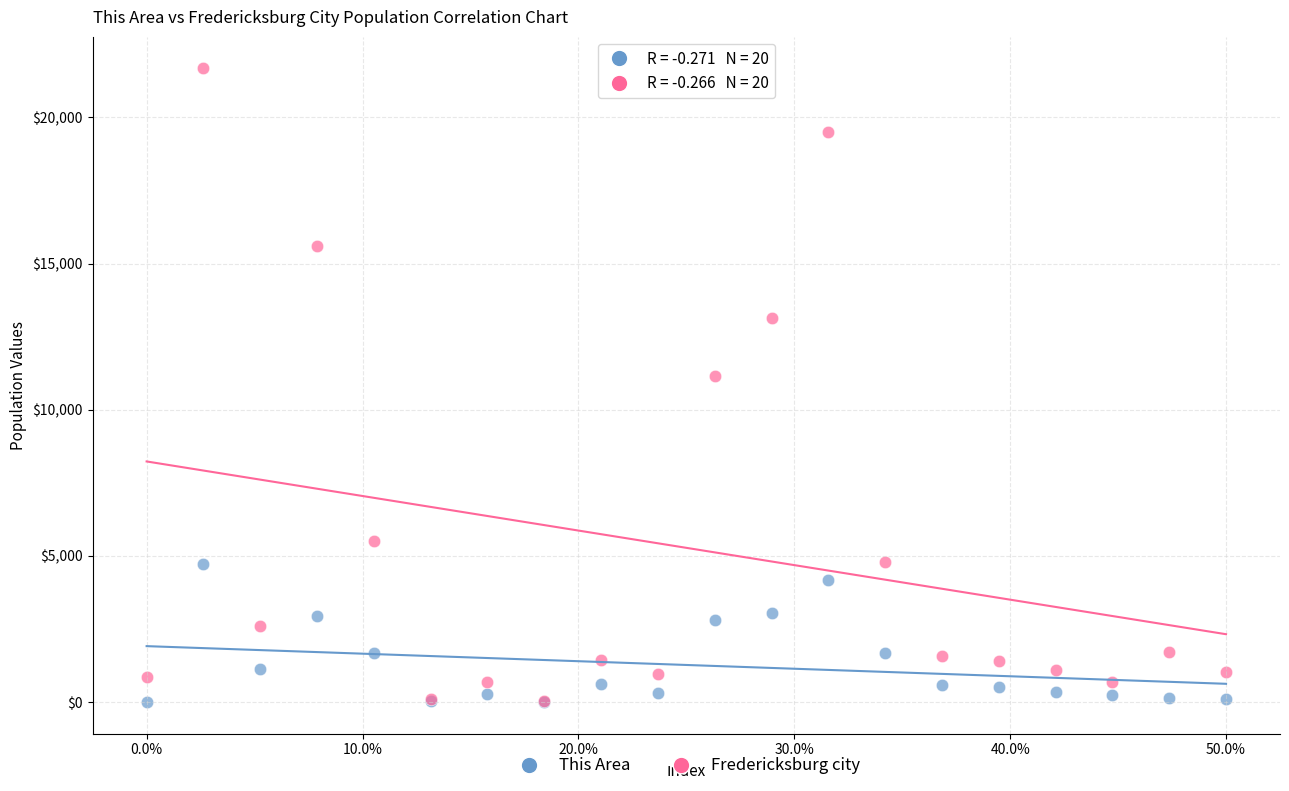

Which series reaches the maximum Y coordinate?

Fredericksburg city